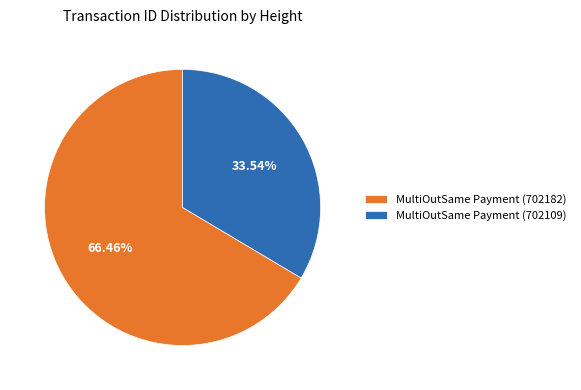

To the nearest percent, what percentage of the pie is MultiOutSame Payment (702109)?

34%